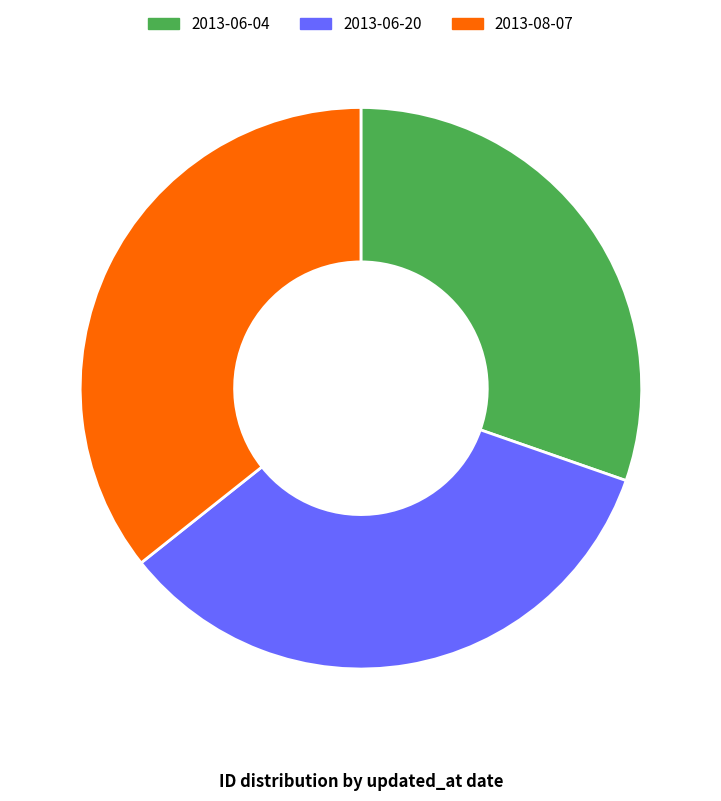

What is the largest slice in the pie chart?

2013-08-07